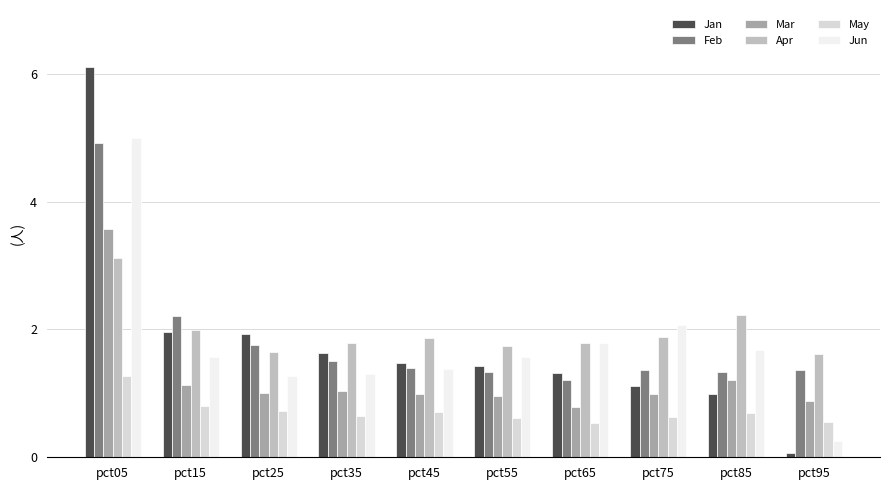

Which series has the largest total across all categories?

Apr